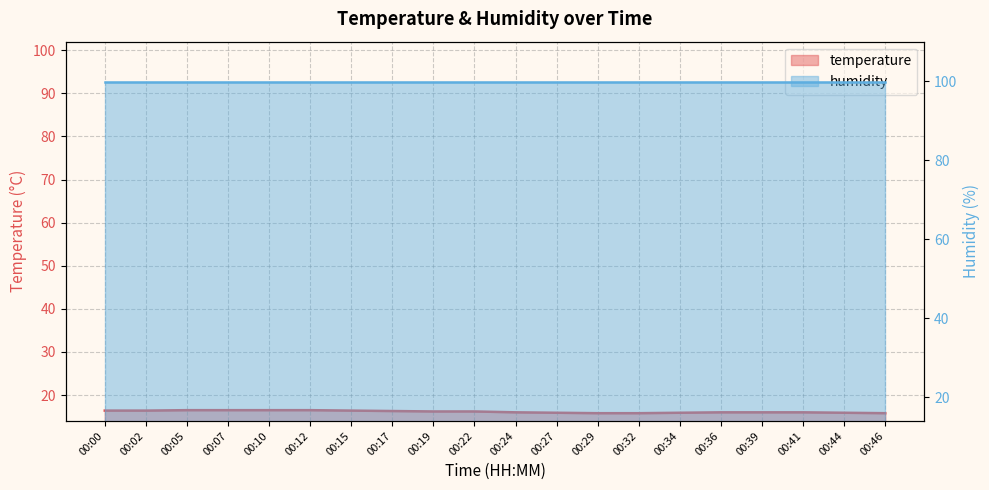

At which label does the data first exceed 16?

00:00